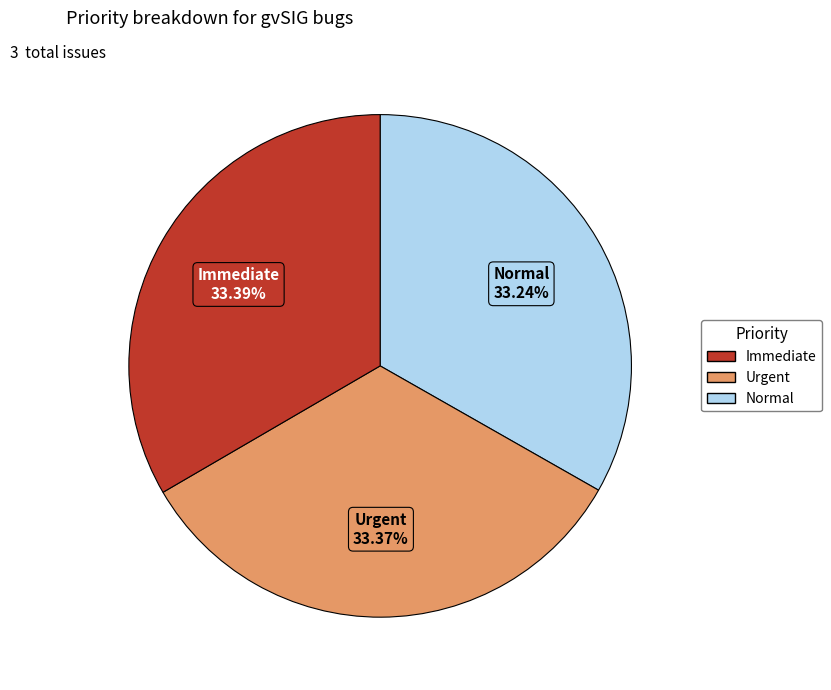

Is there any slice that represents more than half of the pie?

No